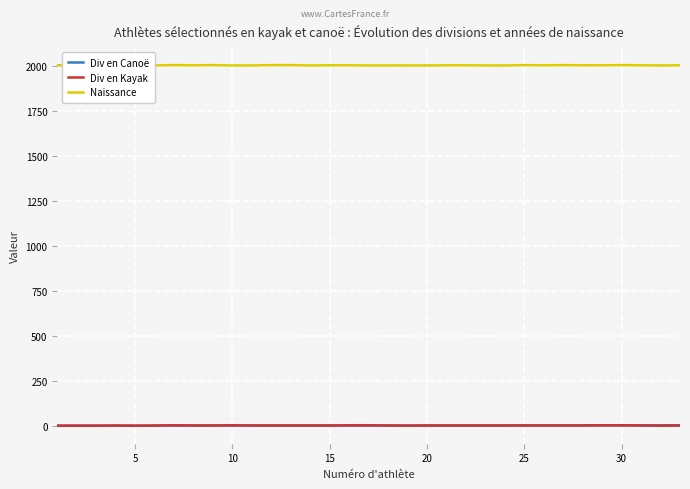

At how many categories does at least one series exceed 1350?

33